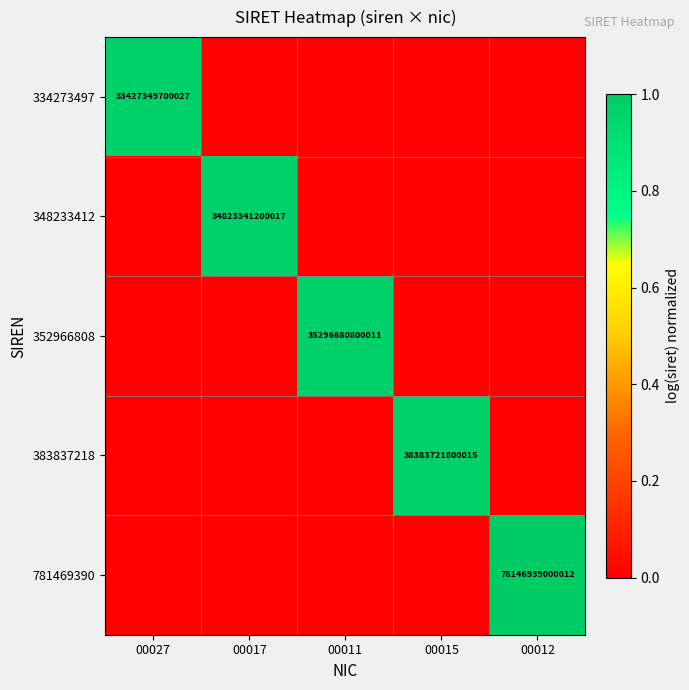

Which label corresponds to the largest value in the chart?

00012